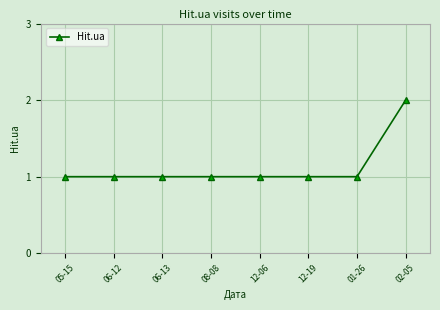

Is this an area chart (filled region under the line)?

No